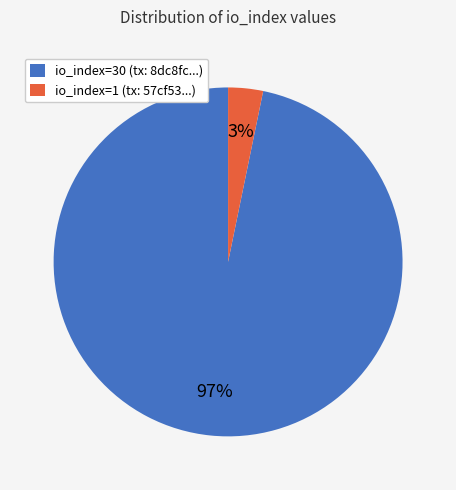

How many segments does this pie chart have?

2